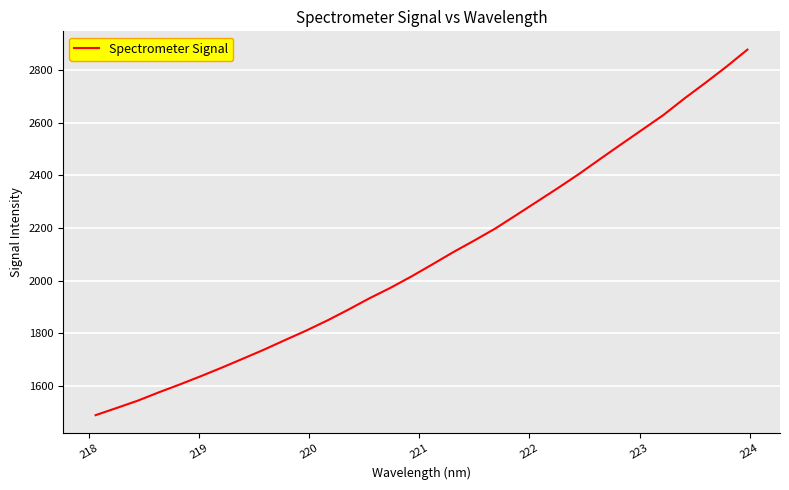

Count the number of values greater than 2061.

16